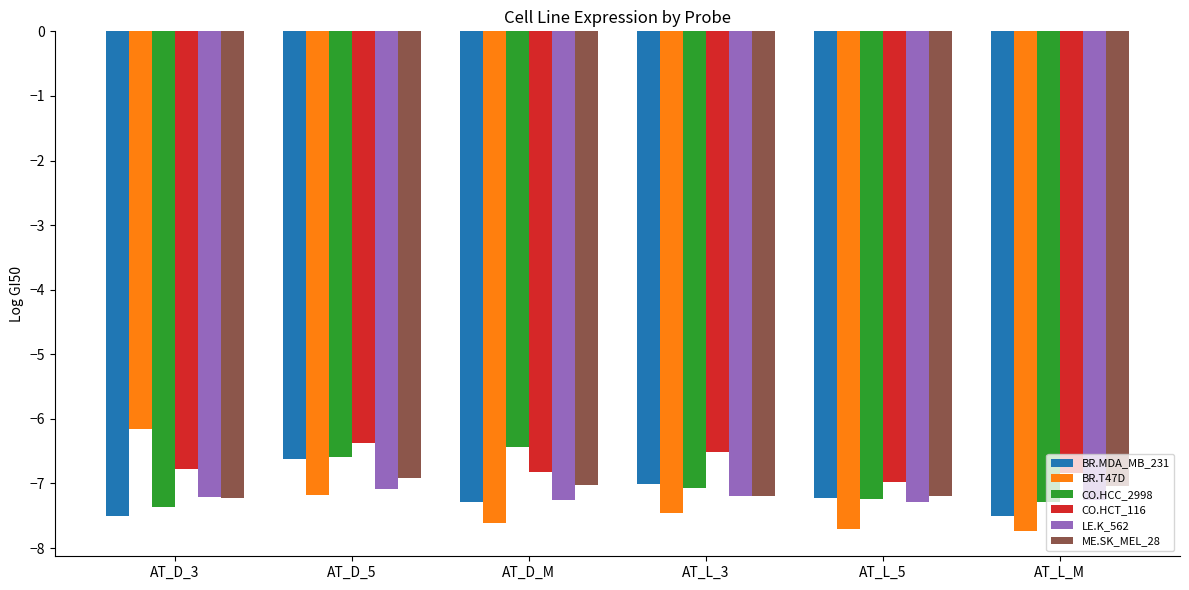

Is the value of LE.K_562 at AT_D_5 greater than the value of CO.HCC_2998 at AT_D_5?

No